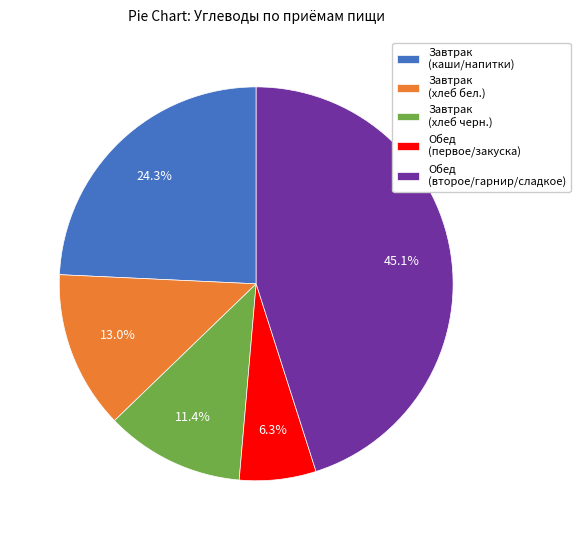

Count the number of slices in the pie.

5